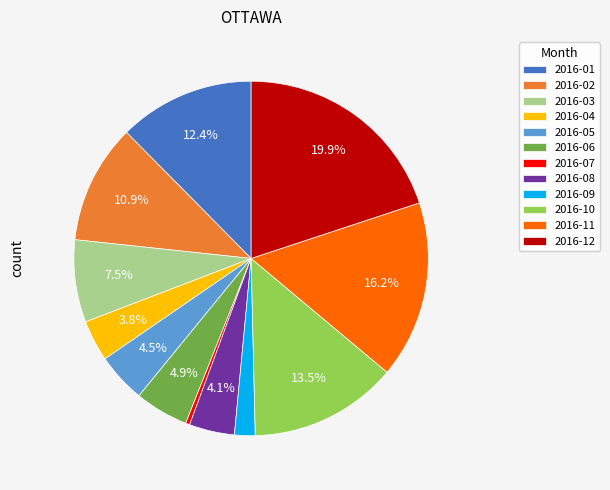

Which slice is the largest?

2016-12